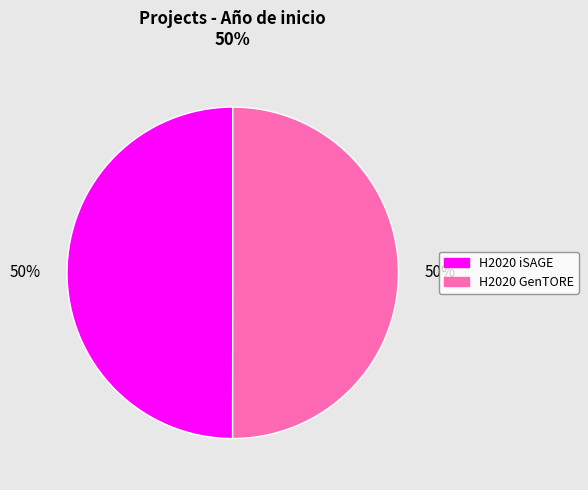

How many segments does this pie chart have?

2